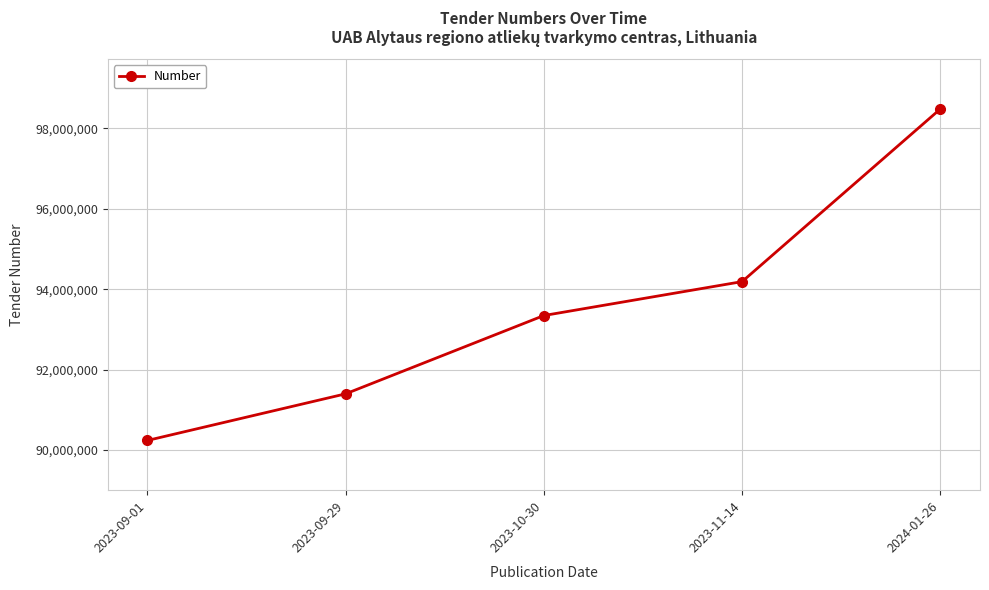

What value does the data have at 2023-09-29, to the nearest 50?

91398750